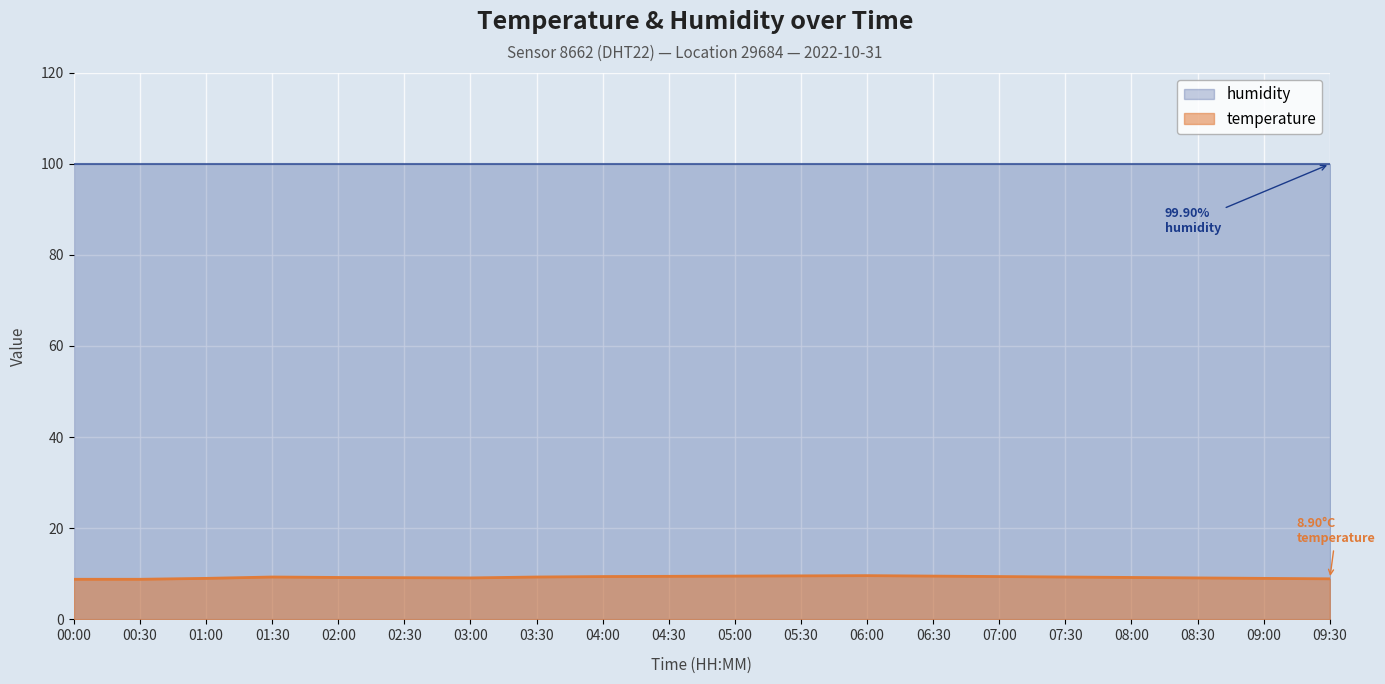

At which category does temperature reach its first local peak?

02:30